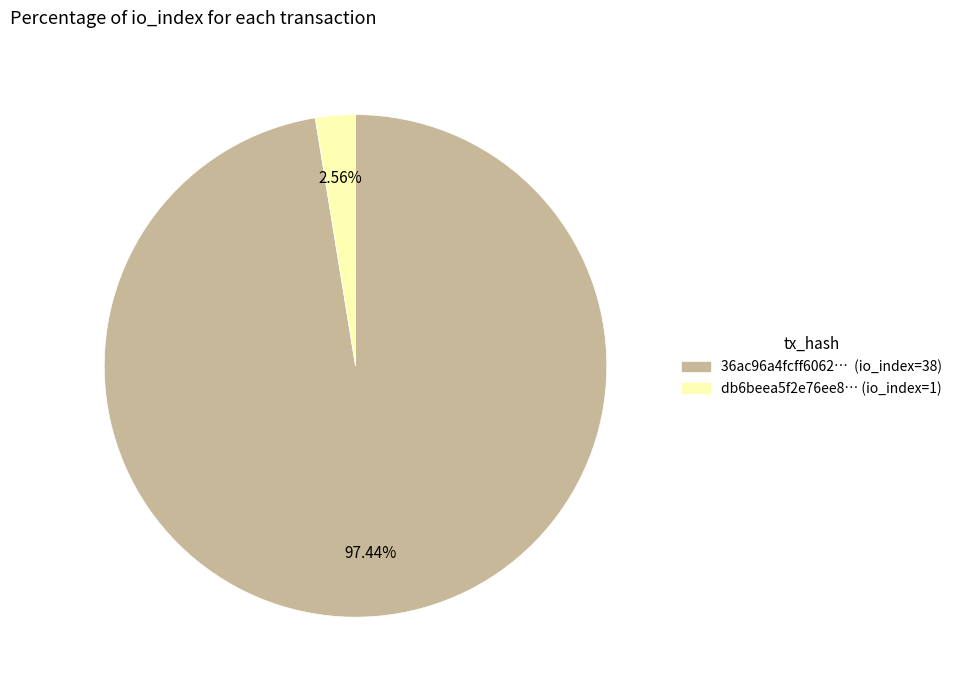

Is there any slice that represents more than half of the pie?

Yes